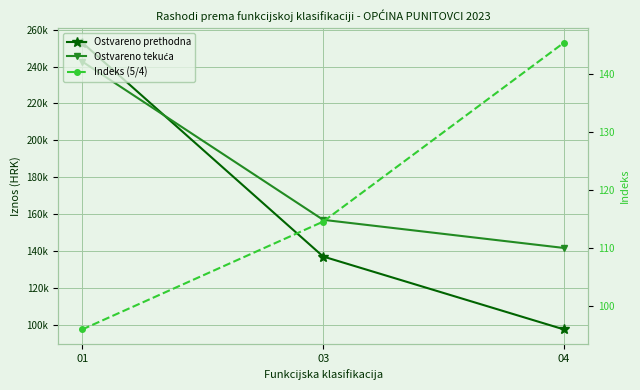

What is the difference between the highest and lowest values at 01?

252905.4